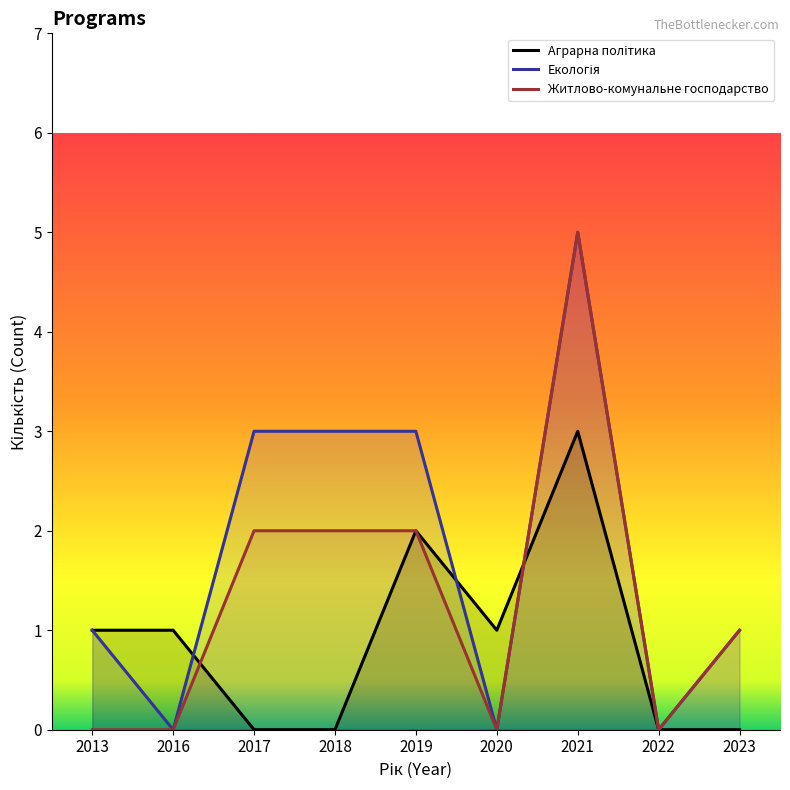

At which category is the sum across all series the highest?

2021